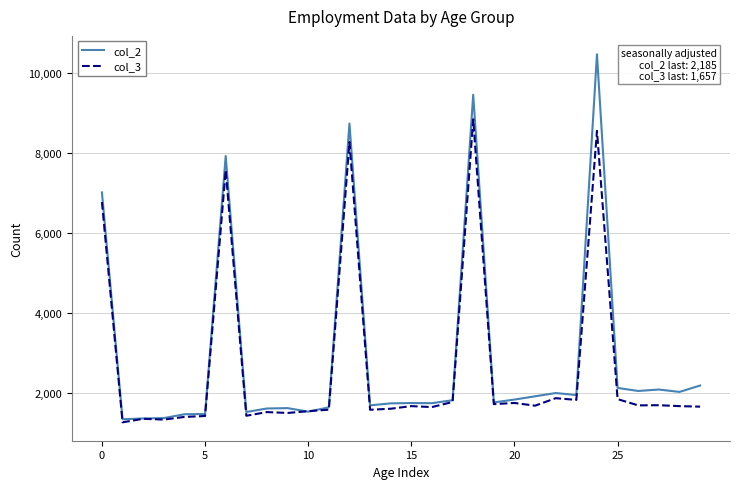

What is the maximum value shown in the chart?

10469